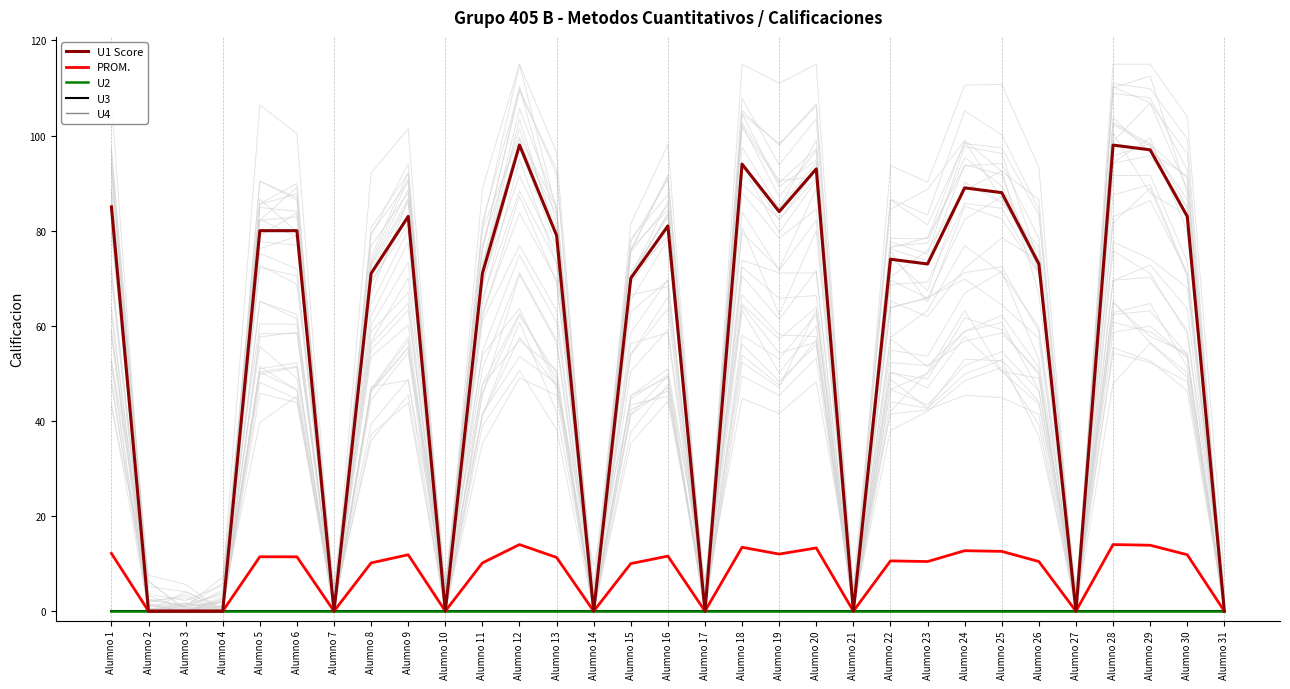

What is the sum of the PROM. values at Alumno 10 and Alumno 28?

14.0